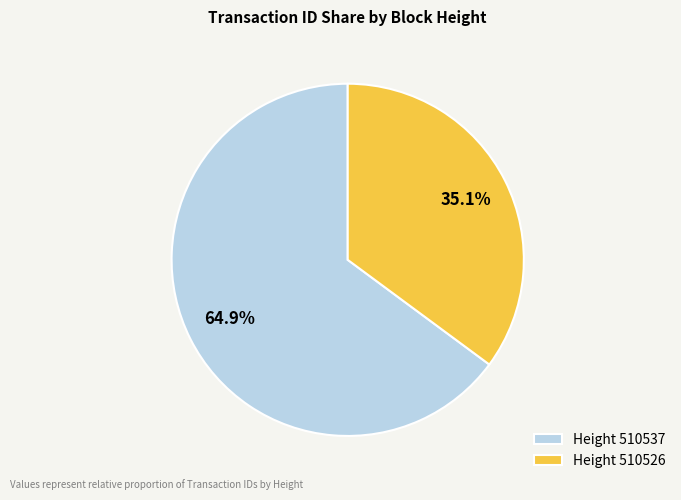

Which has a higher value, Height 510537 or Height 510526?

Height 510537